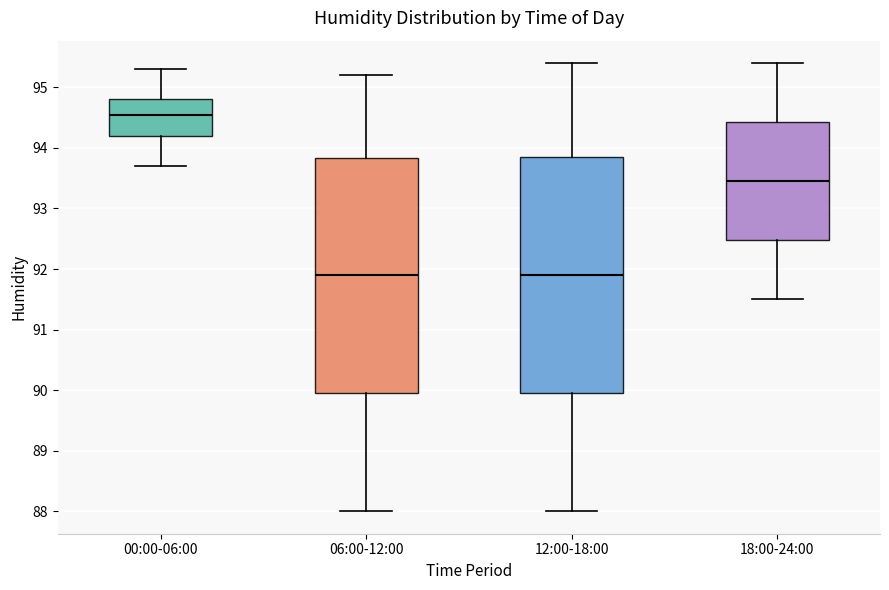

Reading left to right, transcribe this box plot: for each box, give where its median line is, the range the box spans, and where its two whiskers end, as read against the y-axis. The values are not printed on the chart, so give them approximately, as read against the axis.

00:00-06:00: median 94.6, box 94.2 to 94.8, whiskers 93.7 to 95.3
06:00-12:00: median 91.9, box 90.0 to 93.8, whiskers 88.0 to 95.2
12:00-18:00: median 91.9, box 90.0 to 93.9, whiskers 88.0 to 95.4
18:00-24:00: median 93.5, box 92.5 to 94.4, whiskers 91.5 to 95.4